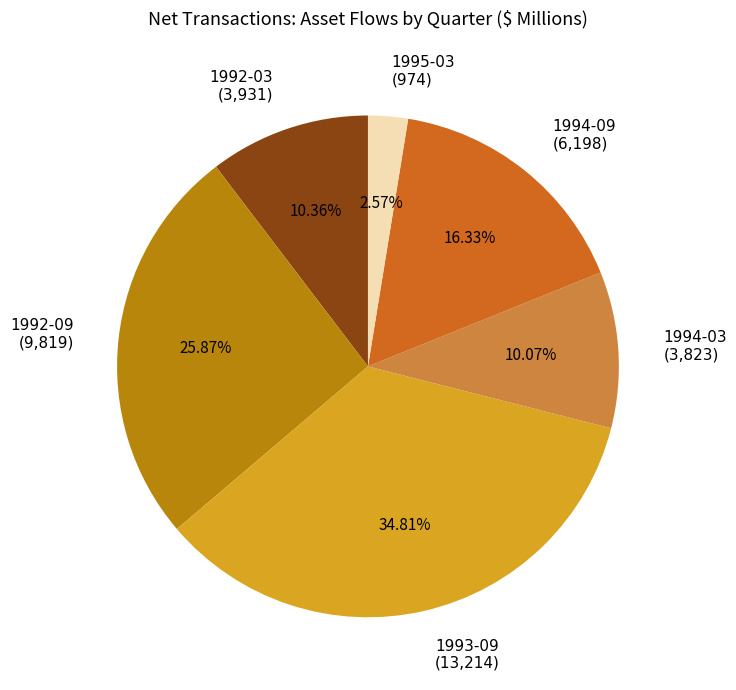

Is there any slice that represents more than half of the pie?

No